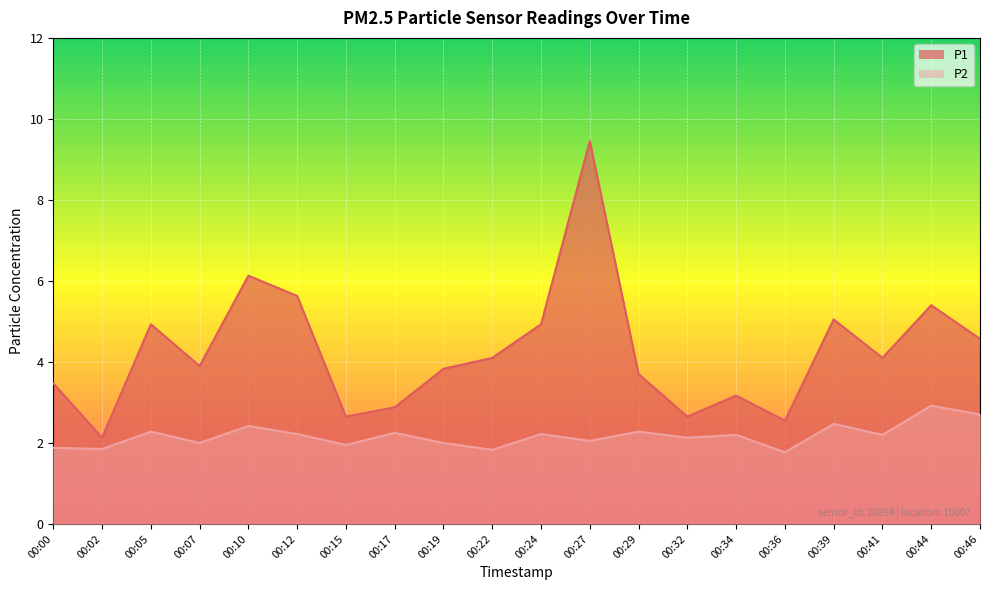

Where does the P1 series first go above 4?

00:05